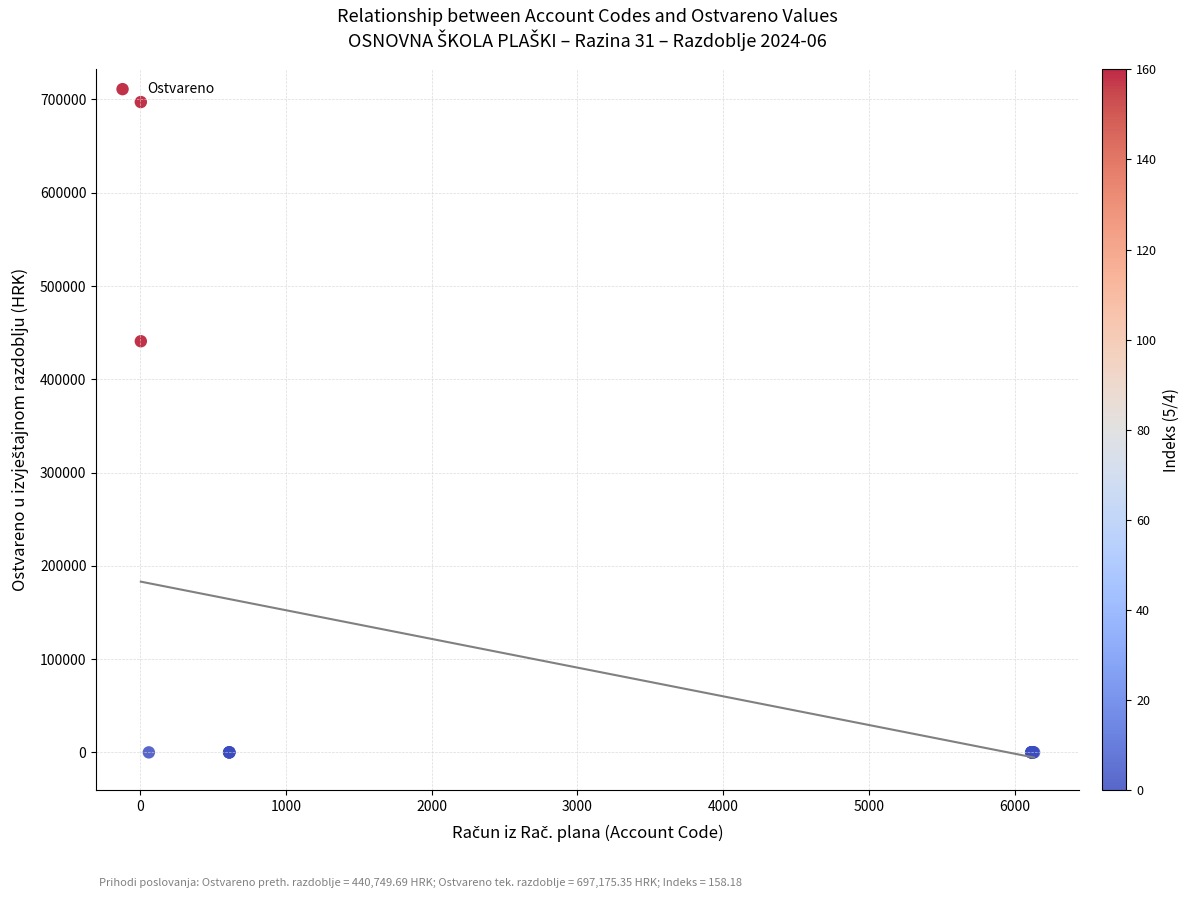

What Y value in the scatter plot is closest to 348587?

440749.7